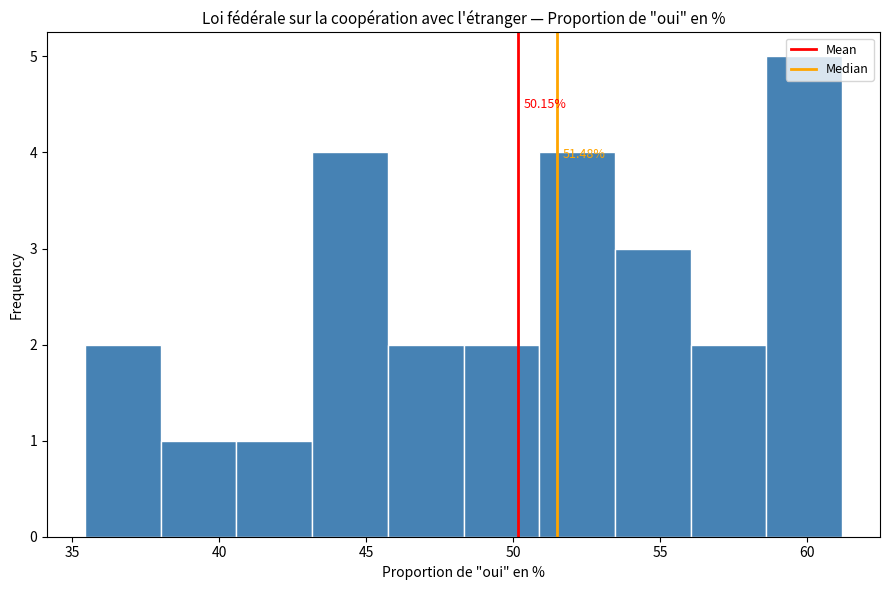

Over which range of the x-axis is the bar tallest?

58.5 to 61.0